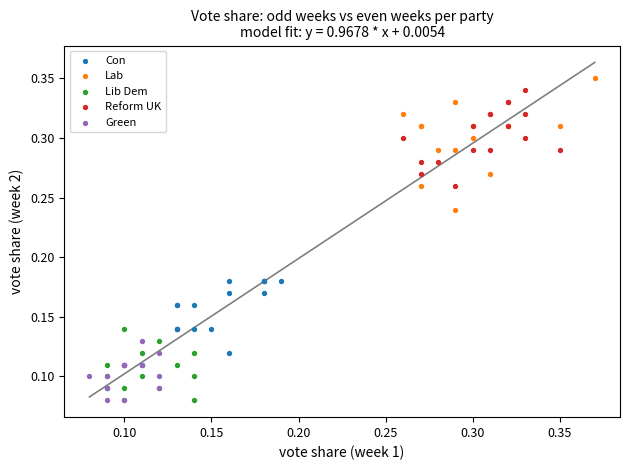

Which series contains the highest Y value?

Lab